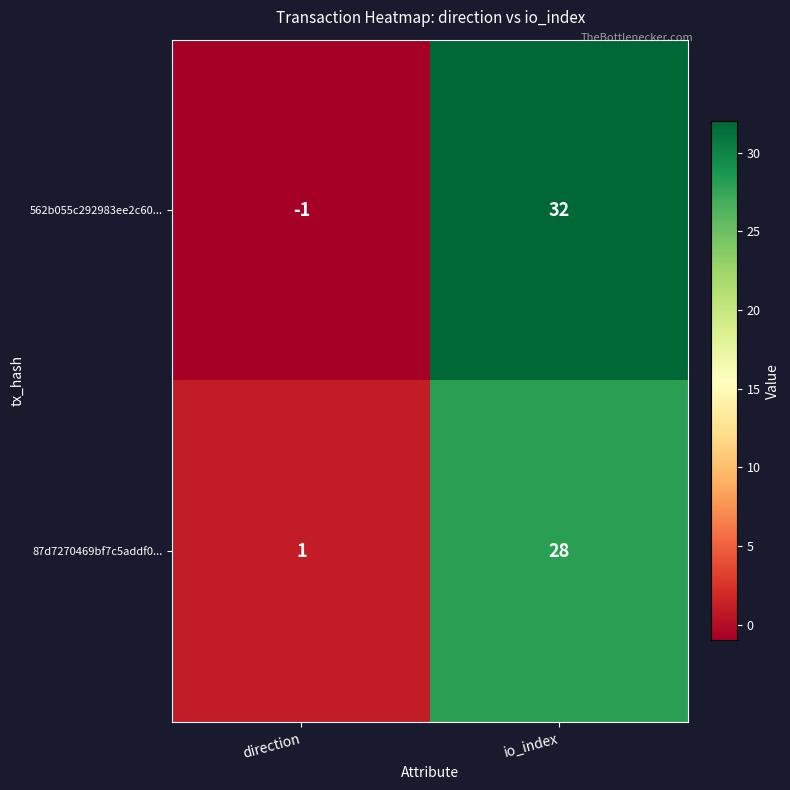

At which category is the sum across all series the highest?

io_index